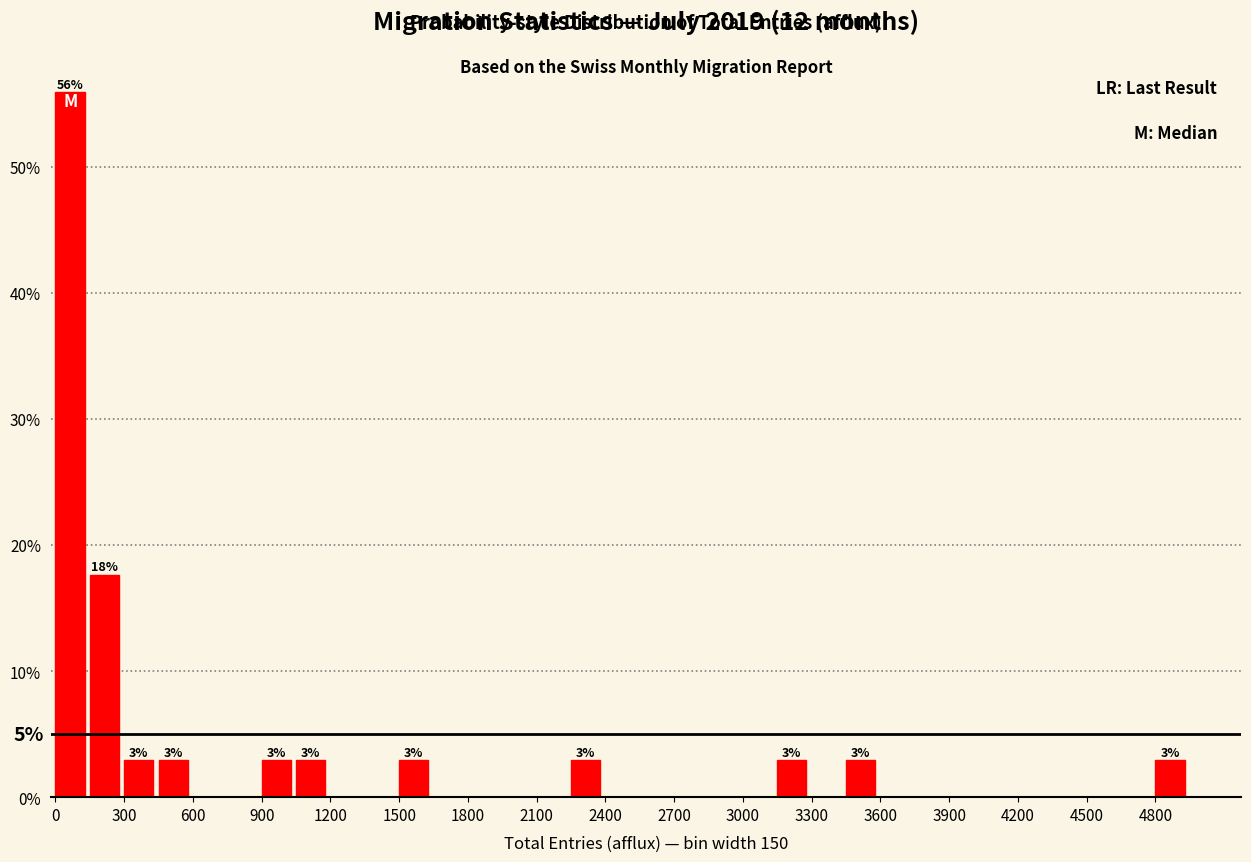

Read against the x-axis, roughly where is the centre of the tallest bar?

50